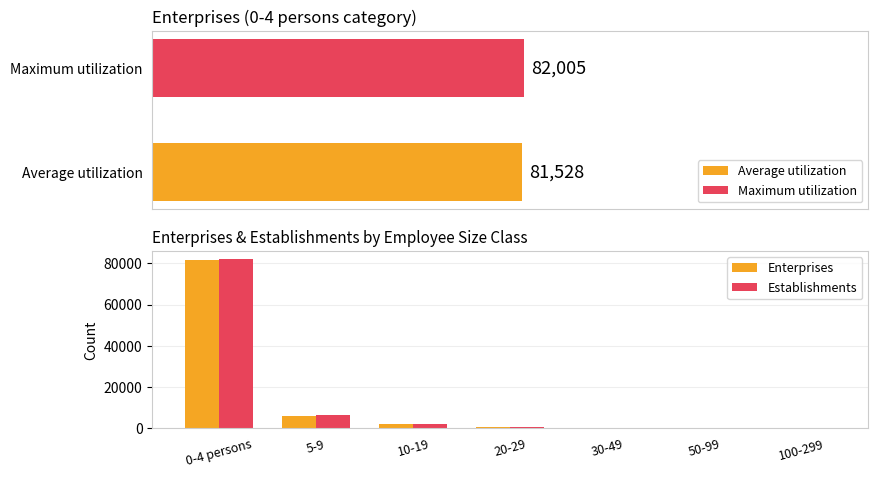

Reading left to right, what are all the values shown in this chart?

Enterprises: 0-4 persons=81528	5-9=6071	10-19=1935	20-29=399	30-49=98	50-99=15	100-299=5
Establishments: 0-4 persons=82005	5-9=6279	10-19=2111	20-29=431	30-49=124	50-99=17	100-299=38